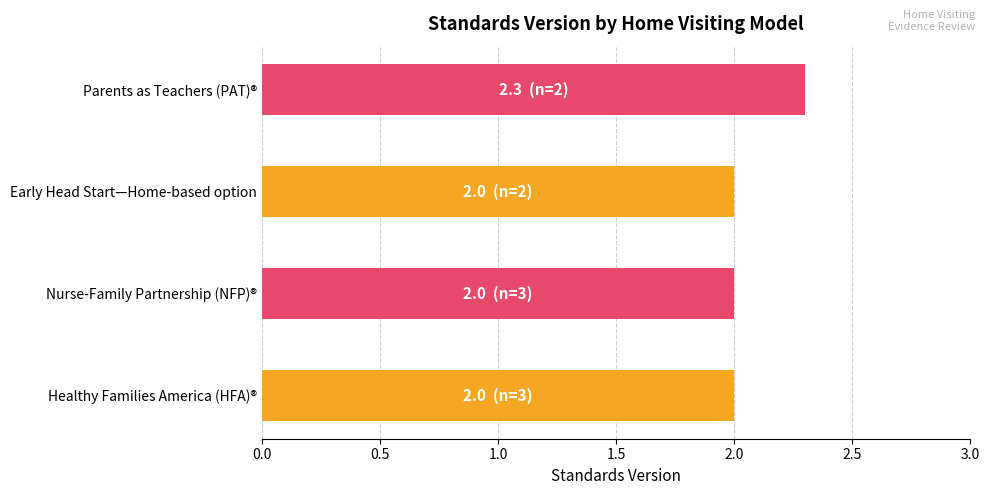

True or false: the data shows 3.1 at Early Head Start—Home-based option.

False